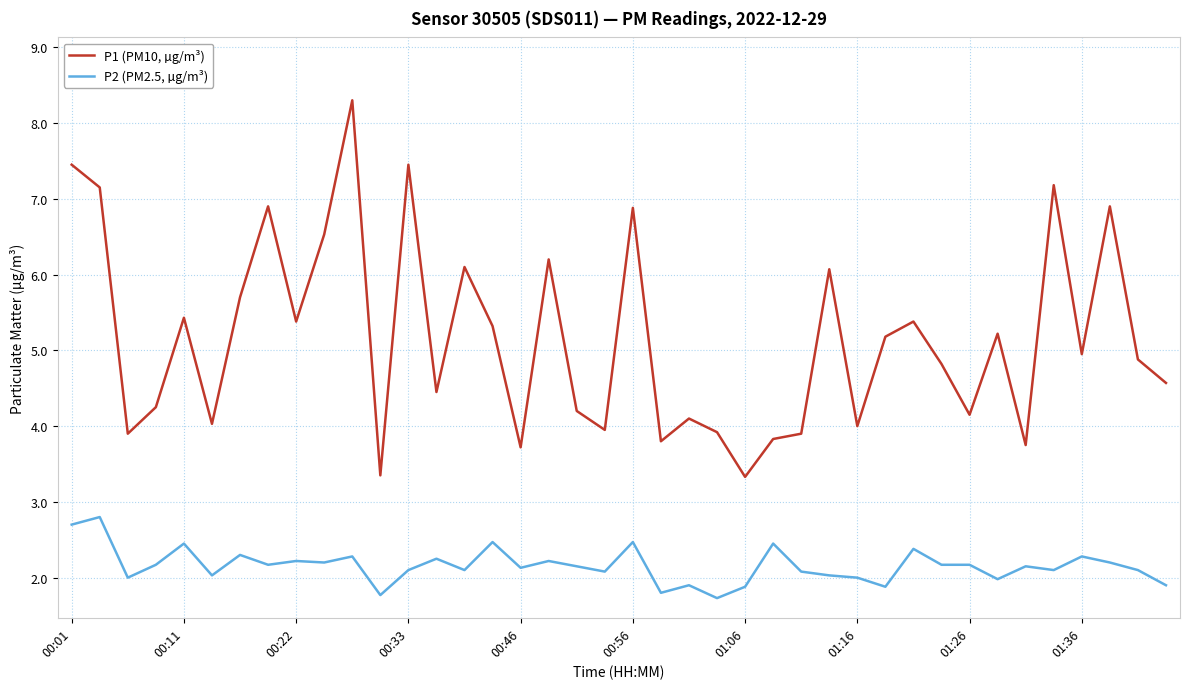

What are all the series names shown in the legend?

P1 (PM10, µg/m³), P2 (PM2.5, µg/m³)